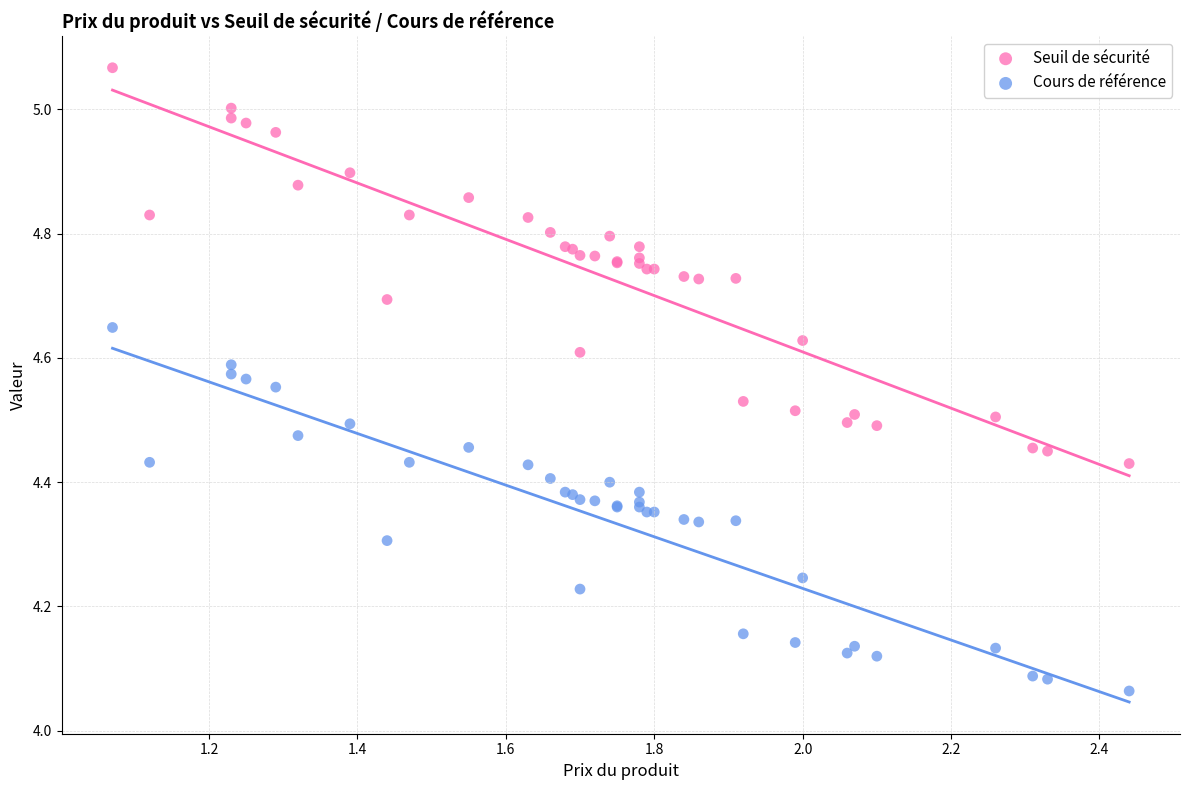

Which series has the widest spread of Y values?

Seuil de sécurité